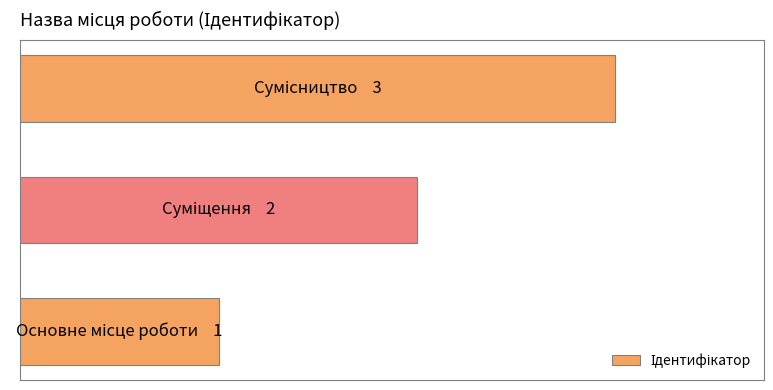

Are the bars horizontal?

Yes